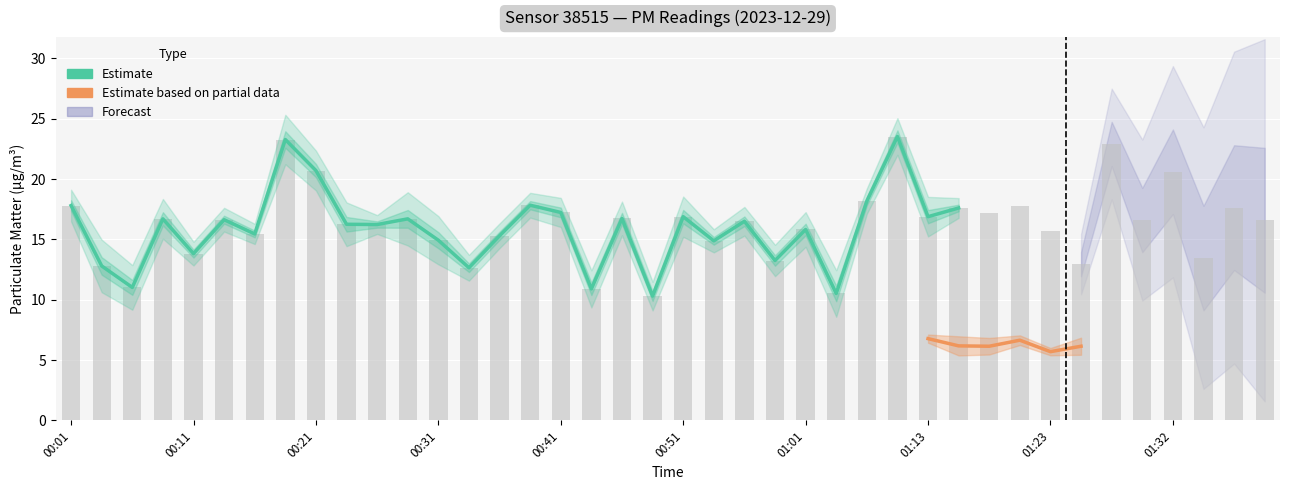

What is the greatest value displayed?

23.5